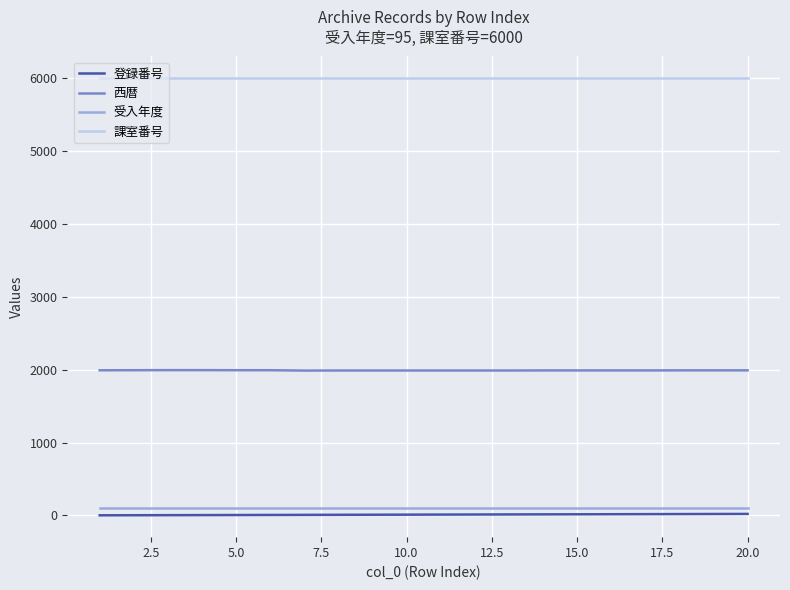

True or false: 受入年度 and 課室番号 cross at least once.

False